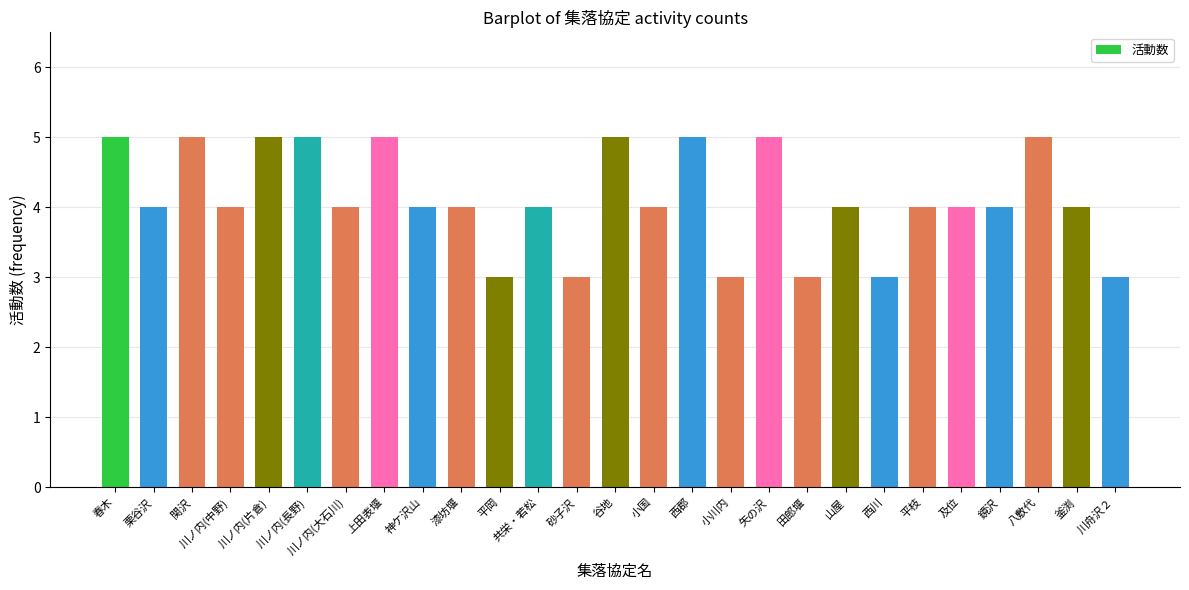

What is the approximate value at 漆坊堰?

4